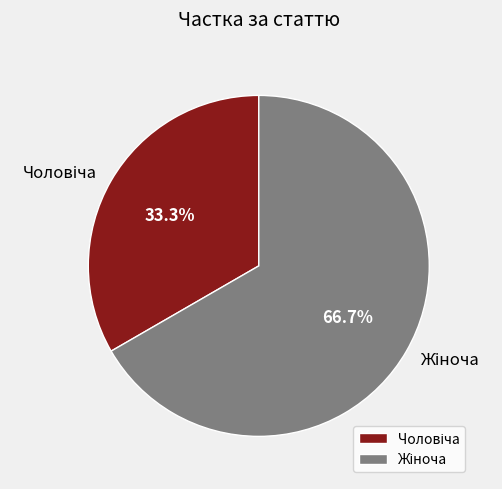

Is there any slice that represents more than half of the pie?

Yes